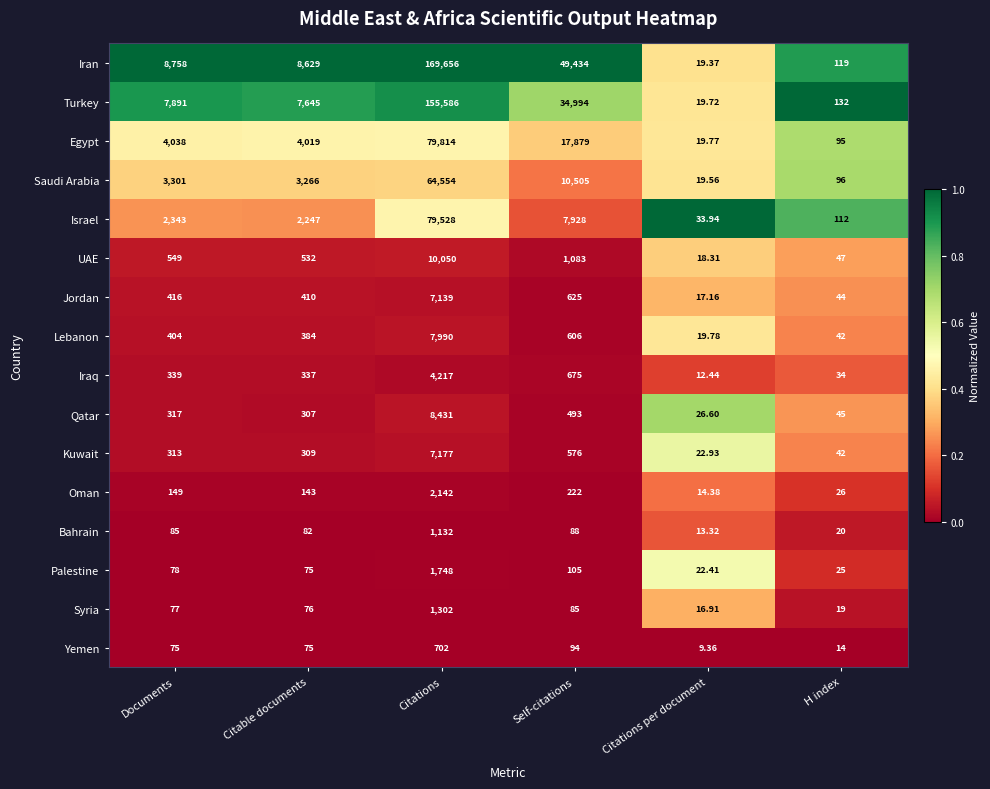

Rank the series by their maximum value, from lowest to highest.

Yemen, Bahrain, Syria, Palestine, Oman, Iraq, Jordan, Kuwait, Lebanon, Qatar, UAE, Saudi Arabia, Israel, Egypt, Turkey, Iran